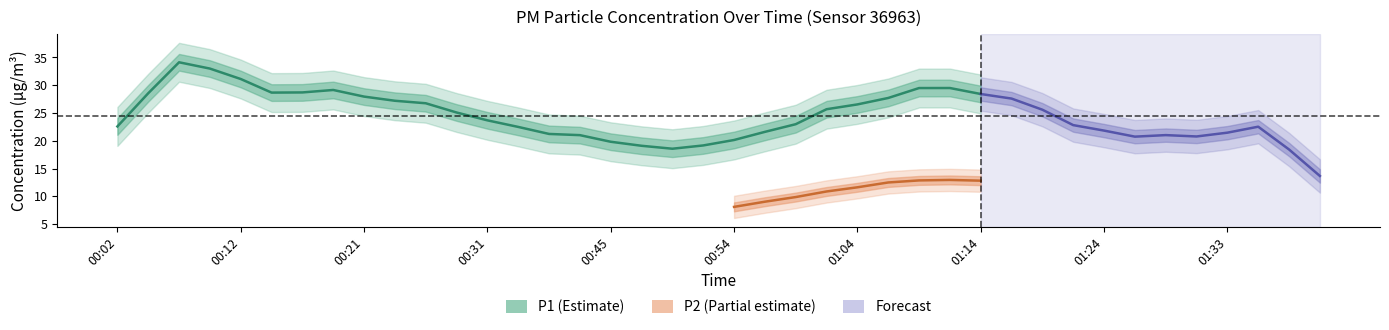

True or false: P1 and P2 cross at least once.

False